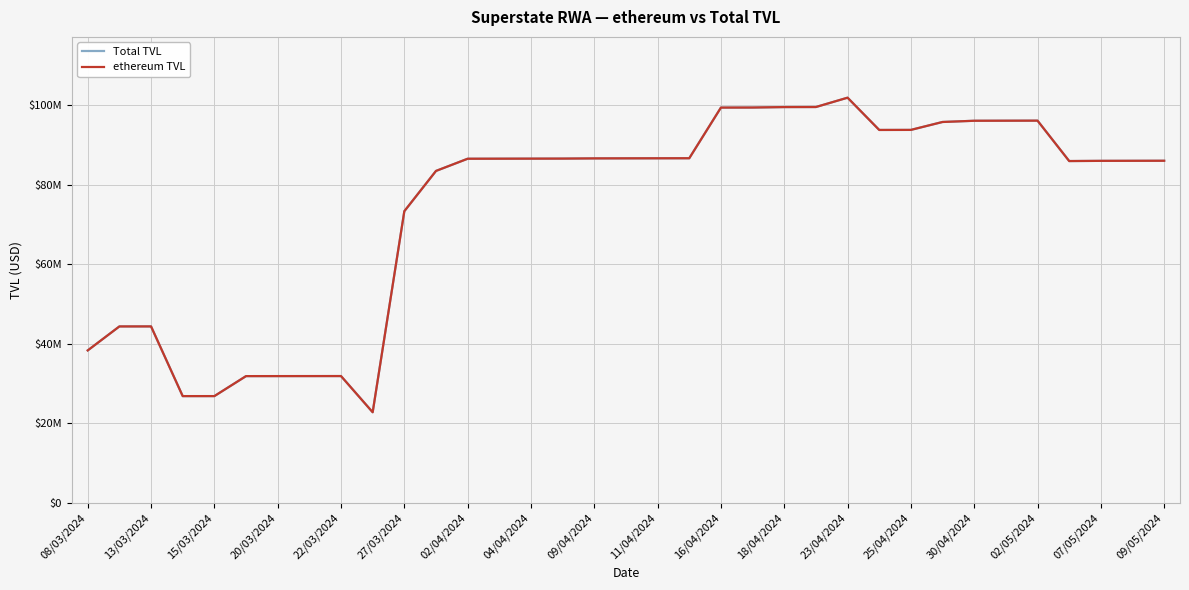

Is this an area chart (filled region under the line)?

No